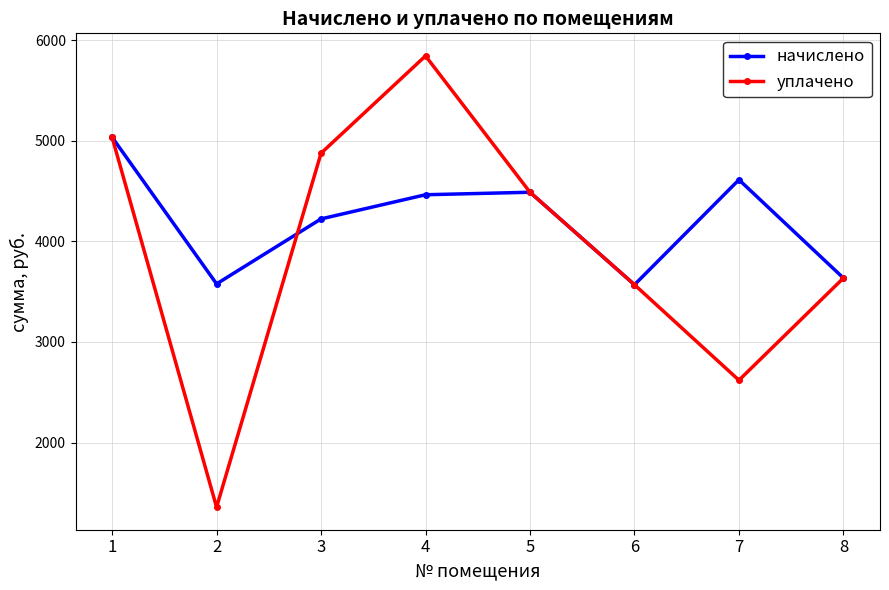

What is the difference between the maximum and second lowest values in the уплачено series?

3223.1